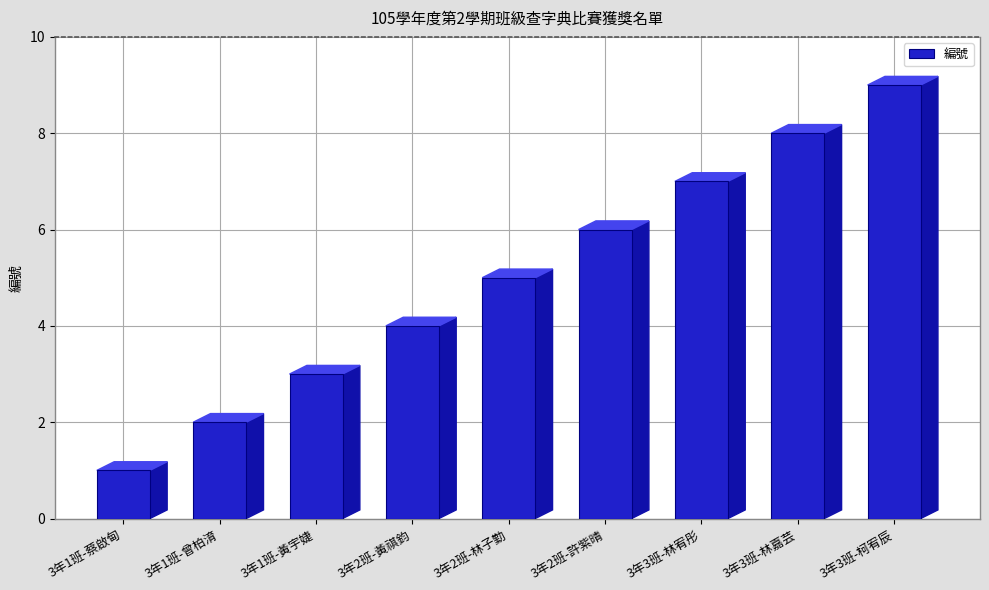

Which category has the lowest value across all series?

3年1班-蔡啟甸